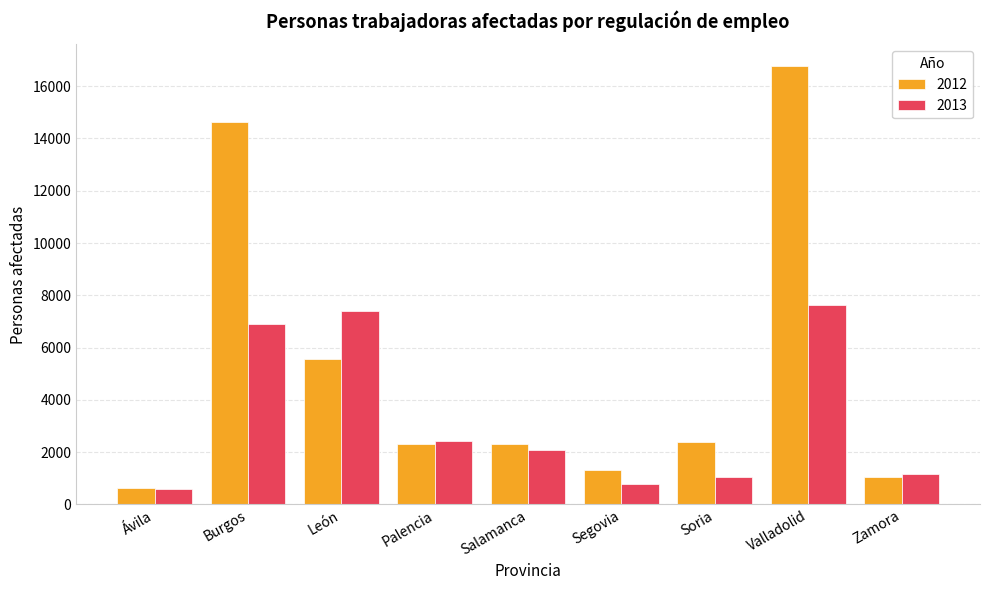

Which category has the lowest value in the 2012 series?

Ávila